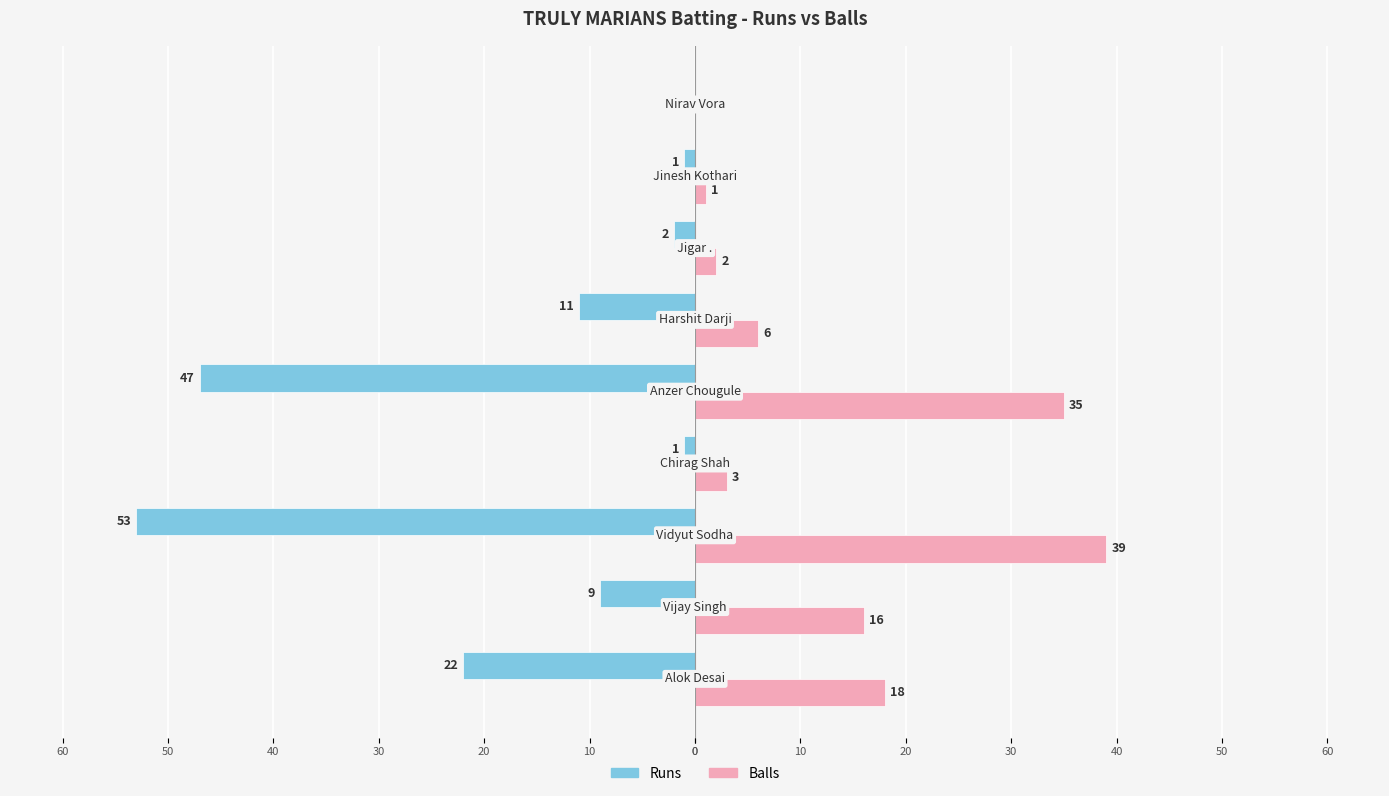

What are all the series names shown in the legend?

Runs, Balls